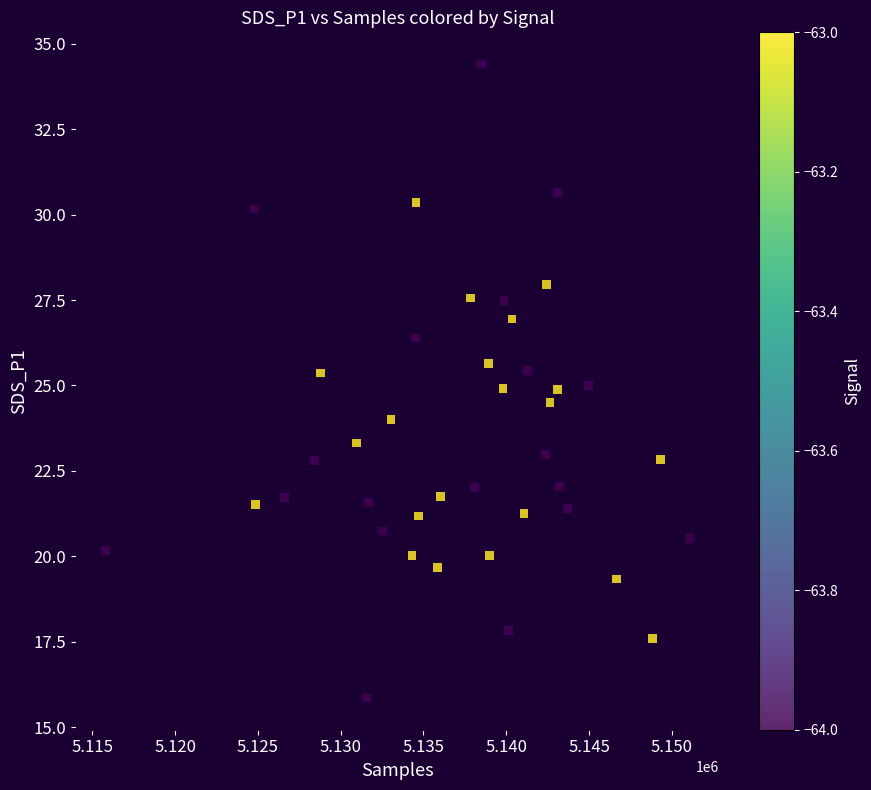

What is the range of Y values (max minus min)?

18.6